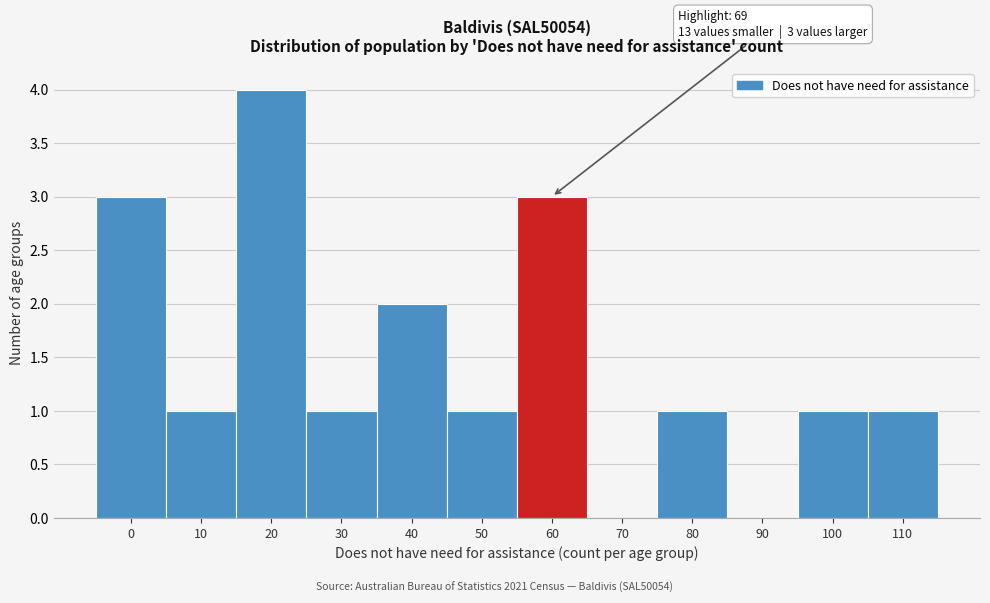

Reading left to right, extract all data points from this chart.

0=3	10=1	20=4	30=1	40=2	50=1	60=3	70=0	80=1	90=0	100=1	110=1